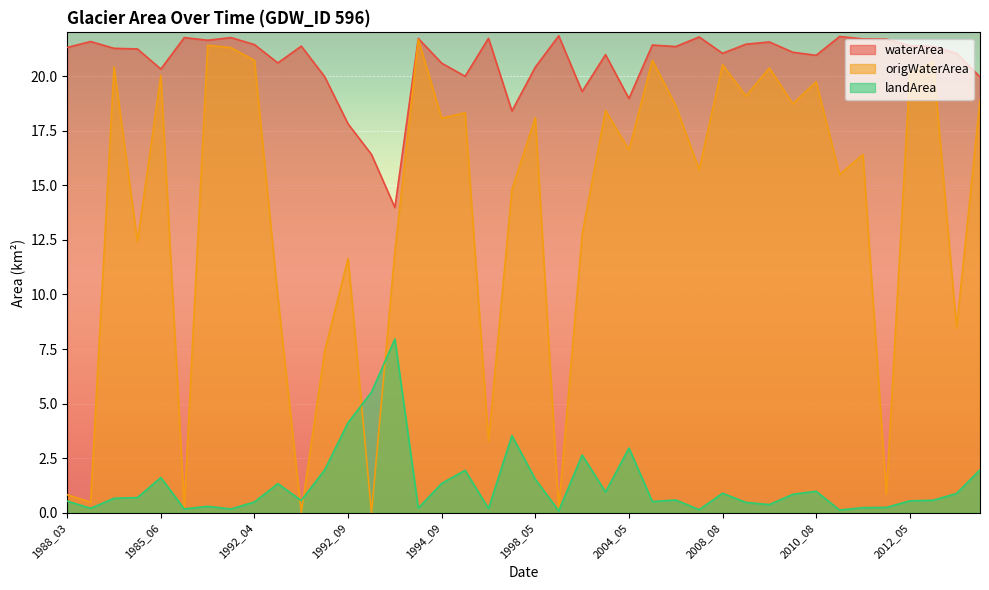

Is the value of waterArea at 2006_08 greater than the value of origWaterArea at 2012_05?

Yes